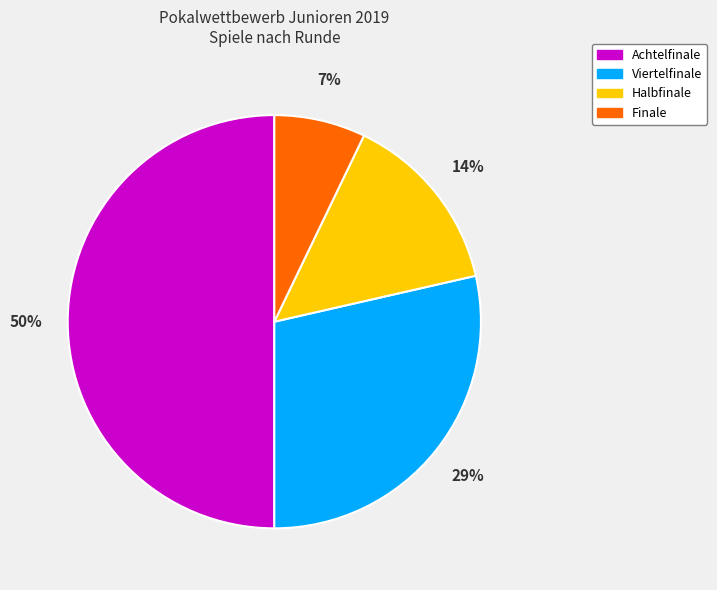

To the nearest percent, what is the difference between the largest and smallest slice percentages?

43%